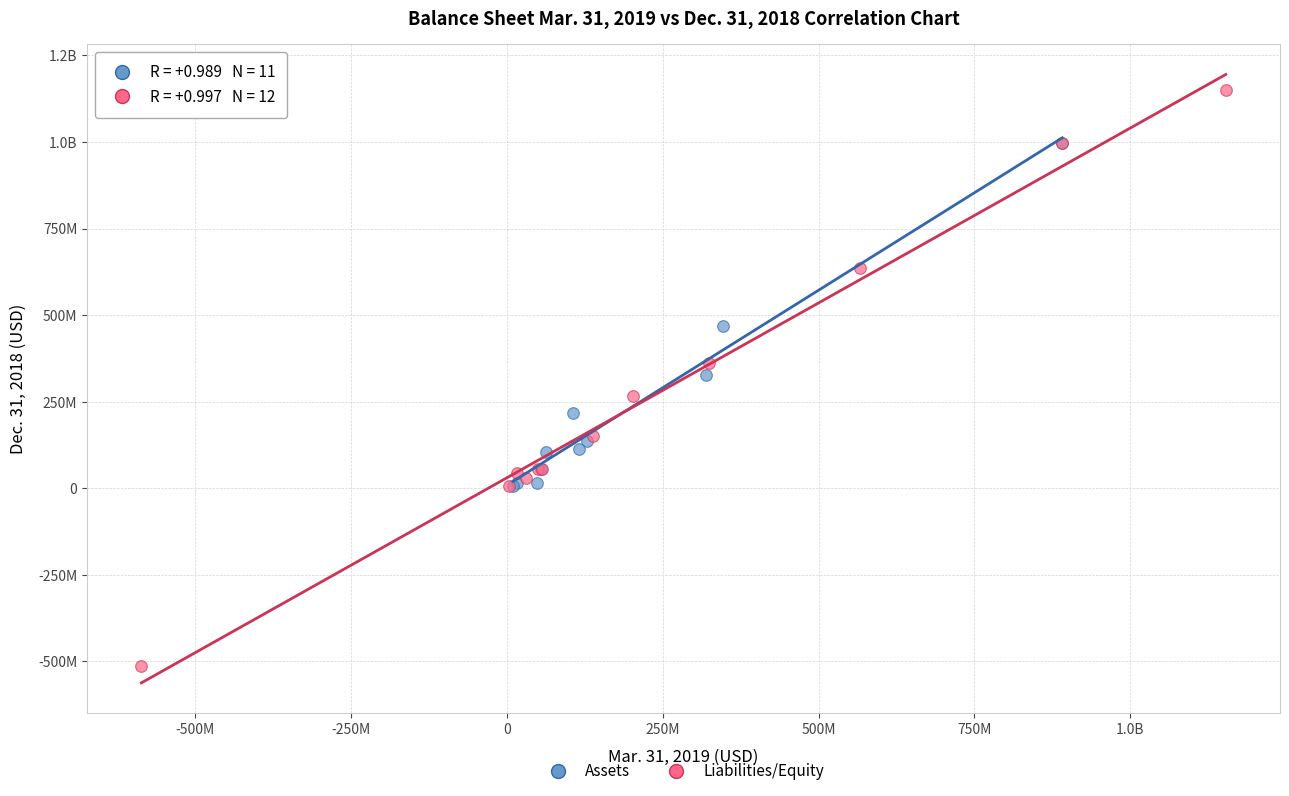

What are all the series names shown in the legend?

Assets, Liabilities/Equity